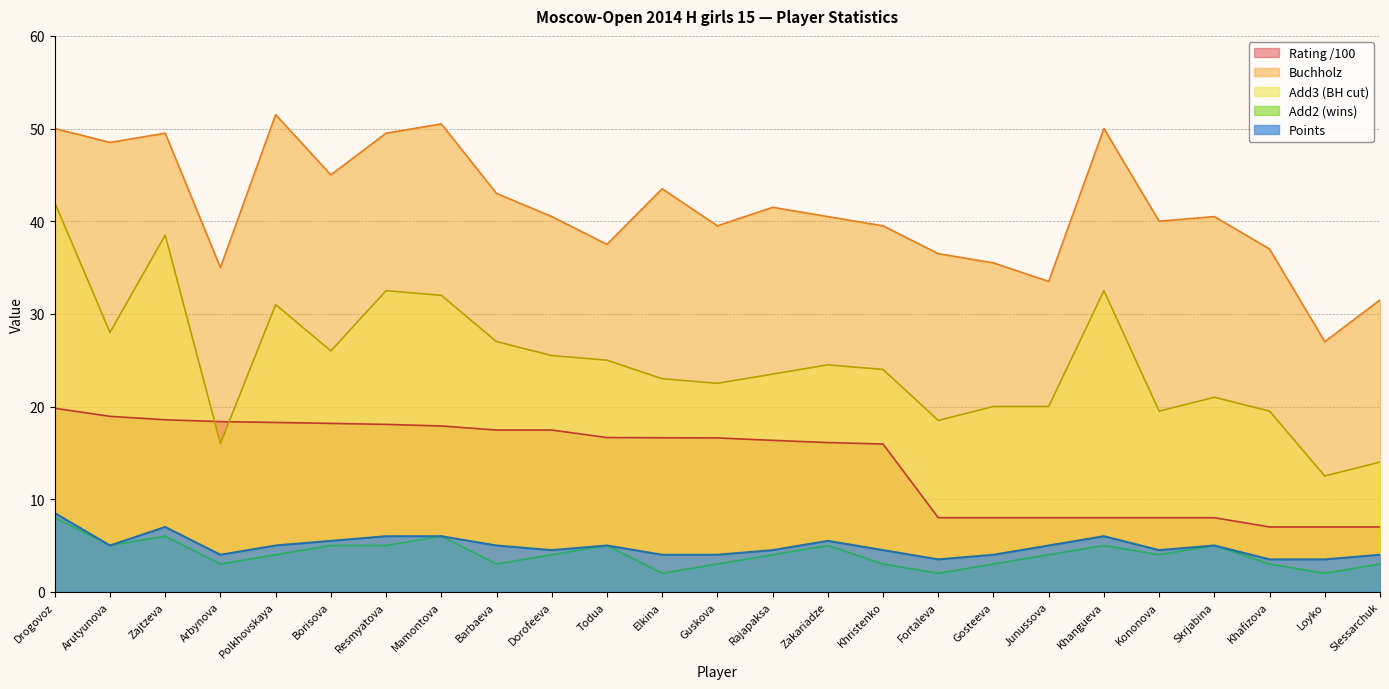

In Buchholz, how many points are higher than both neighbors (excluding endpoints)?

7